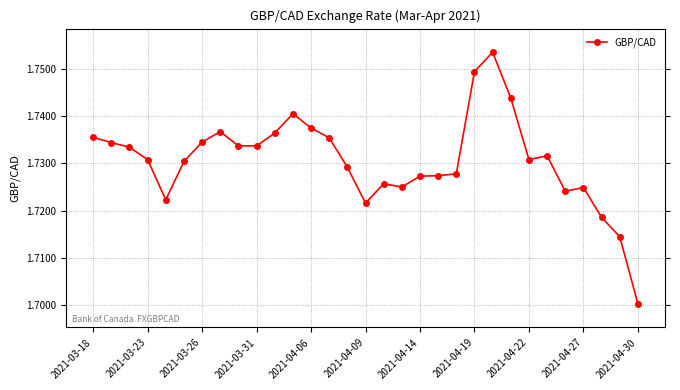

How many values are between 1 and 2?

31